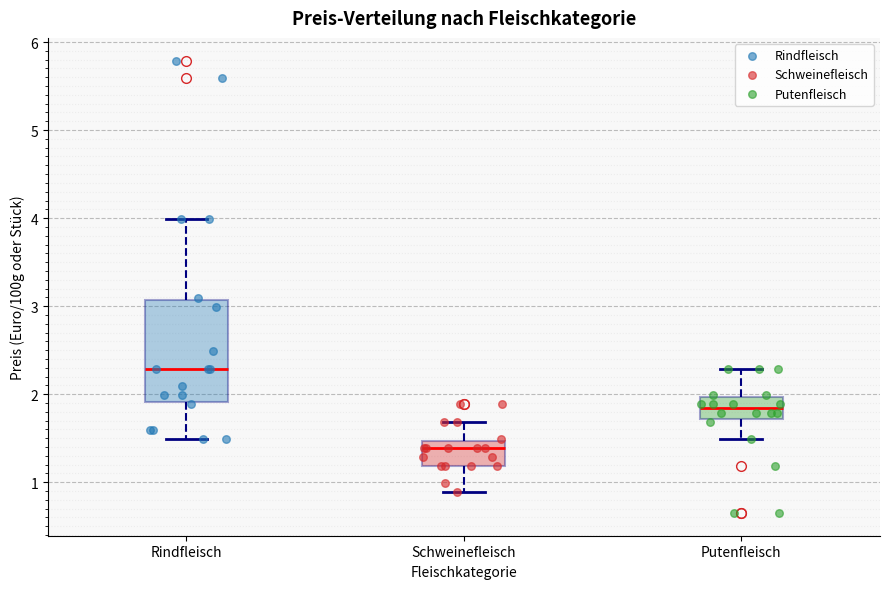

Reading left to right, transcribe this box plot: for each box, give where its median line is, the range the box spans, and where its two whiskers end, as read against the y-axis. The values are not printed on the chart, so give them approximately, as read against the axis.

Rindfleisch: median 2.3, box 1.9 to 3.1, whiskers 1.5 to 4.0
Schweinefleisch: median 1.4, box 1.2 to 1.5, whiskers 0.9 to 1.7
Putenfleisch: median 1.8, box 1.7 to 2.0, whiskers 1.5 to 2.3